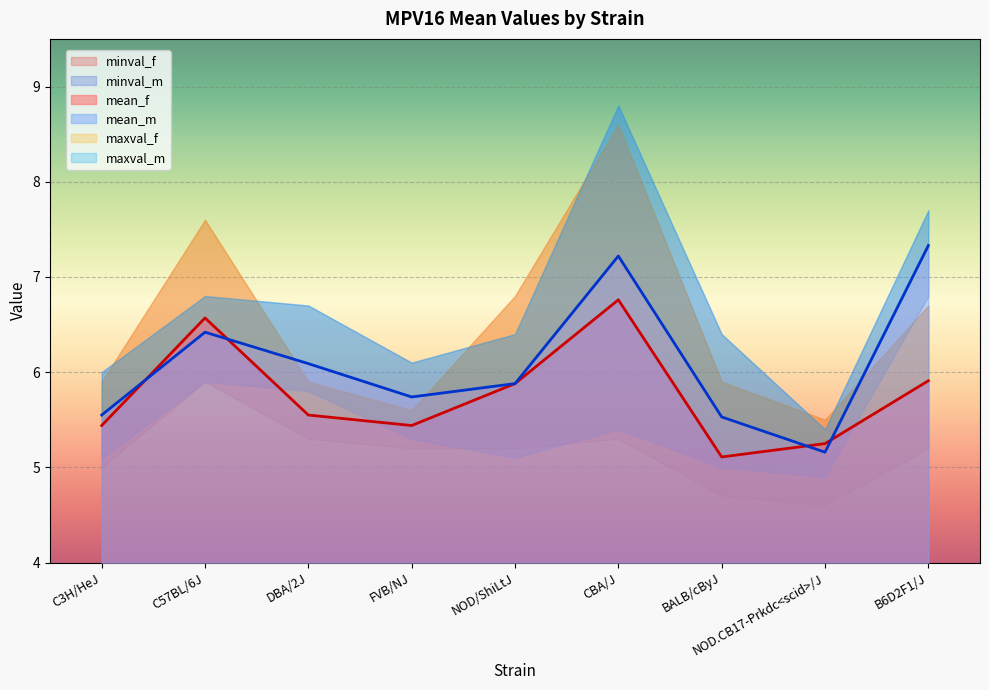

True or false: minval_m has a value of 7.3 at FVB/NJ.

False